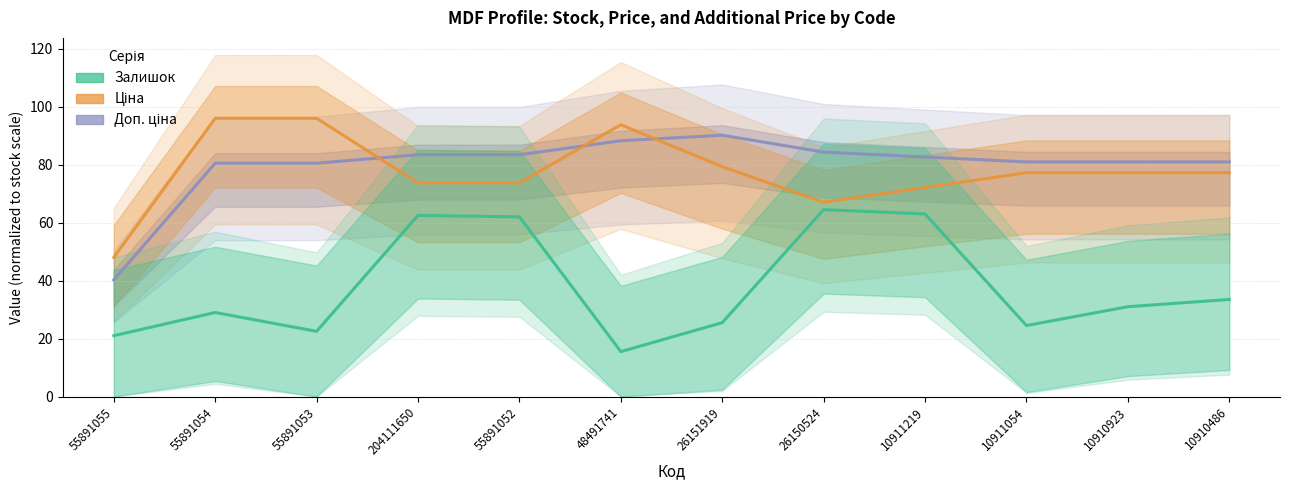

Reading right to left, extract all data points from this chart.

Доп. ціна: 81.0	81.0	81.0	82.6	84.3	90.2	88.3	83.4	83.4	80.5	80.5	40.3
Ціна: 77.2	77.2	77.2	72.1	67.0	79.3	93.8	73.7	73.7	96.0	96.0	48.0
Залишок: 33.5	31.0	24.5	63.0	64.5	25.5	15.5	62.0	62.5	22.5	29.0	21.0